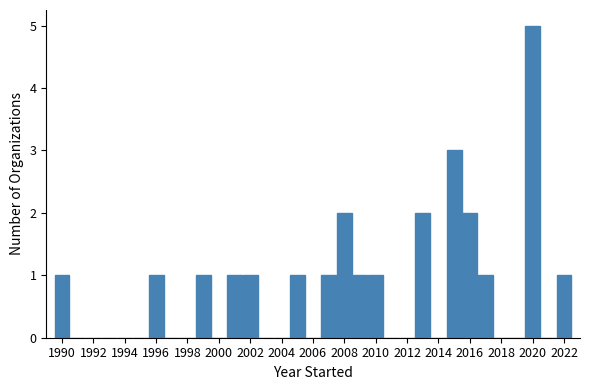

Over which range of the x-axis is the bar tallest?

2019.5 to 2020.5